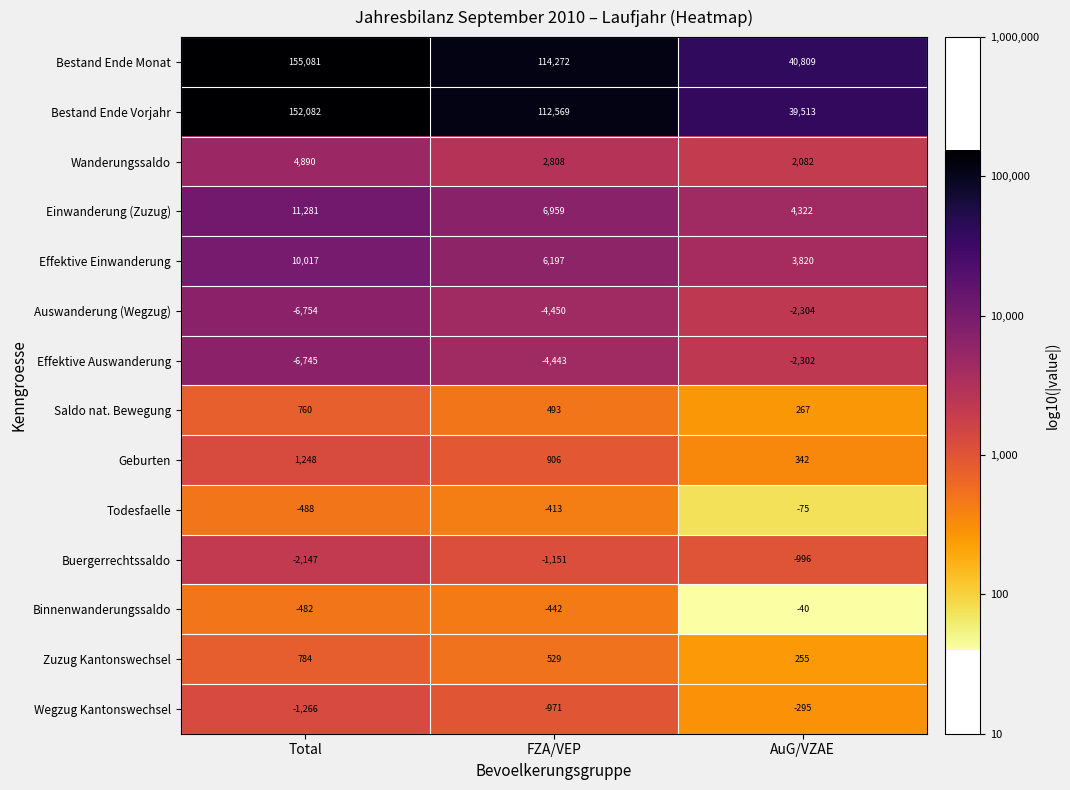

At how many categories does at least one series exceed 4?

3